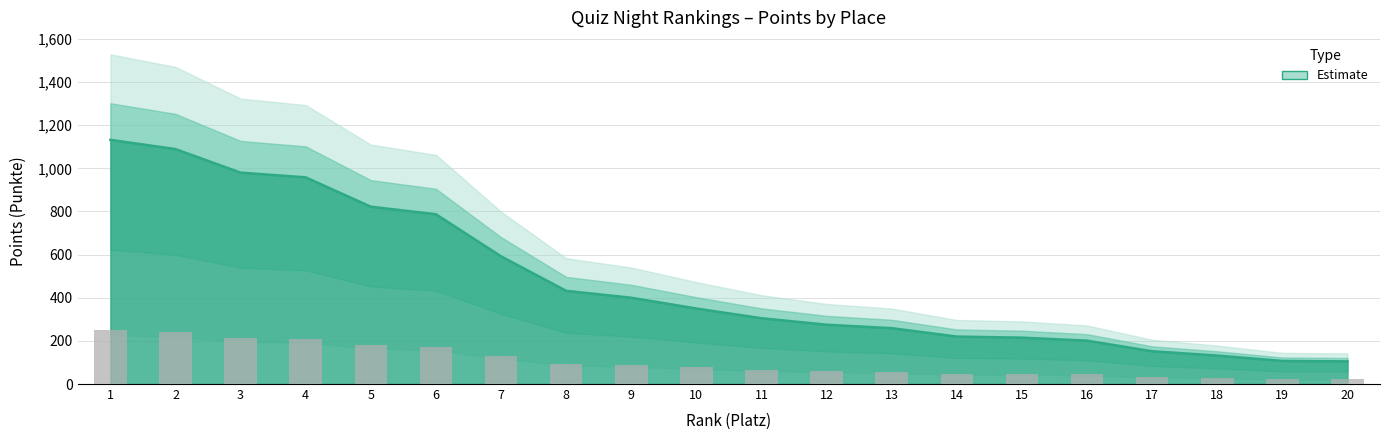

Read the value at 11.

67.1